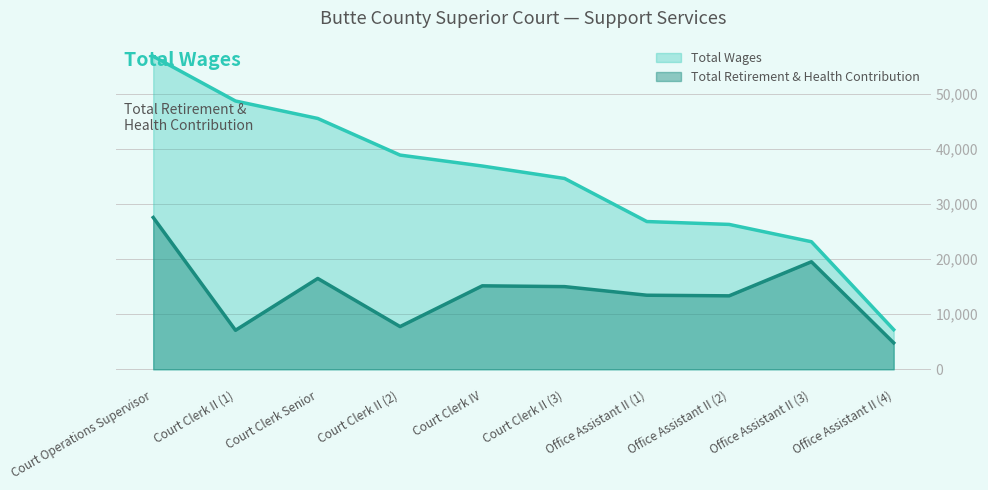

Which series has the largest range (max minus min)?

Total Wages